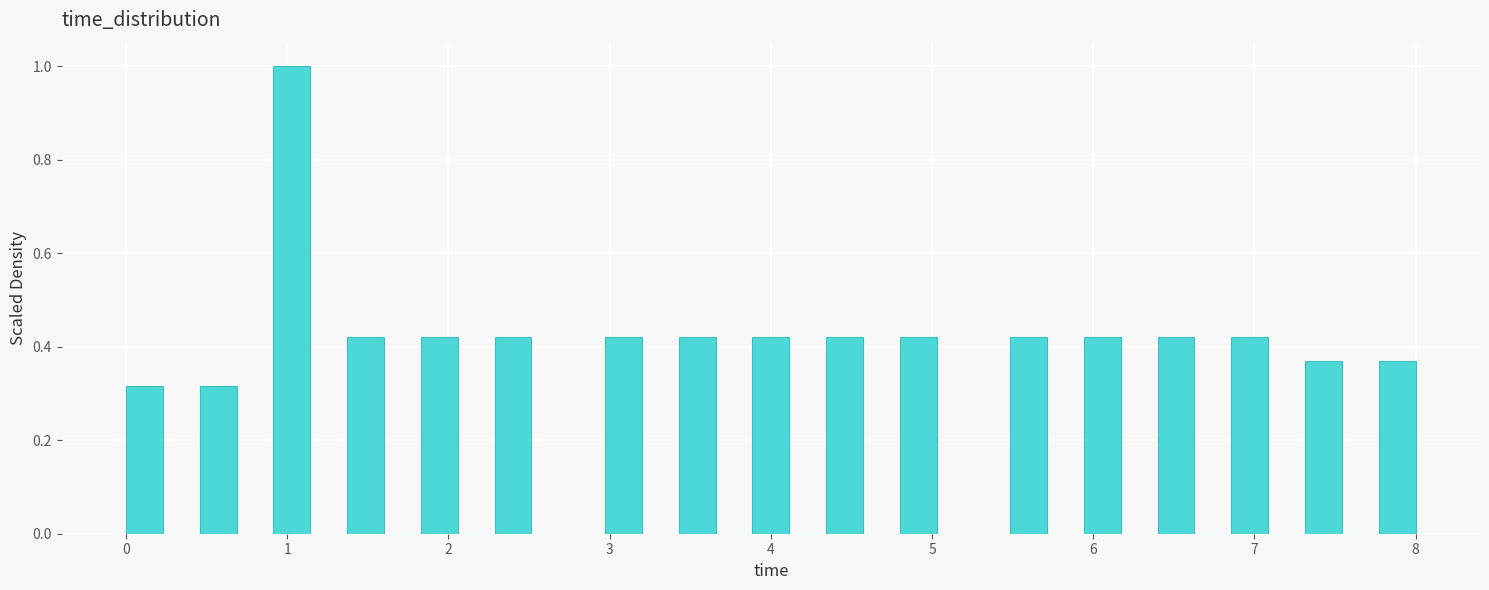

Read against the x-axis, roughly where is the centre of the tallest bar?

1.0